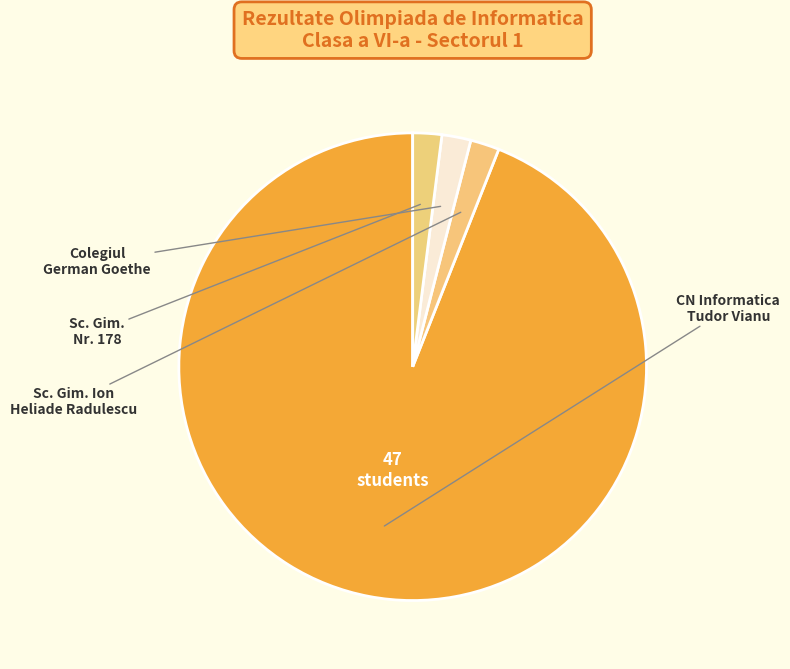

How many slices are in this pie chart?

4